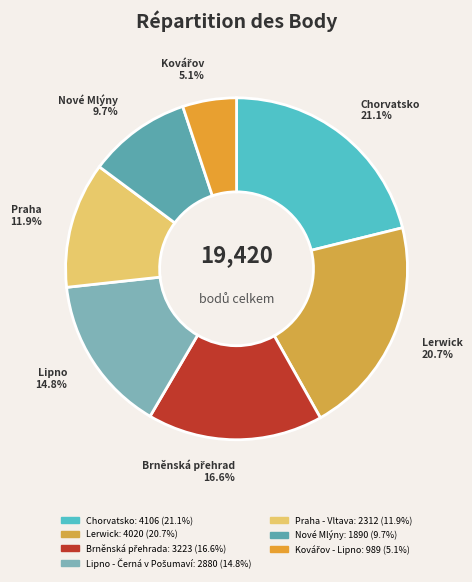

How many segments does this pie chart have?

7